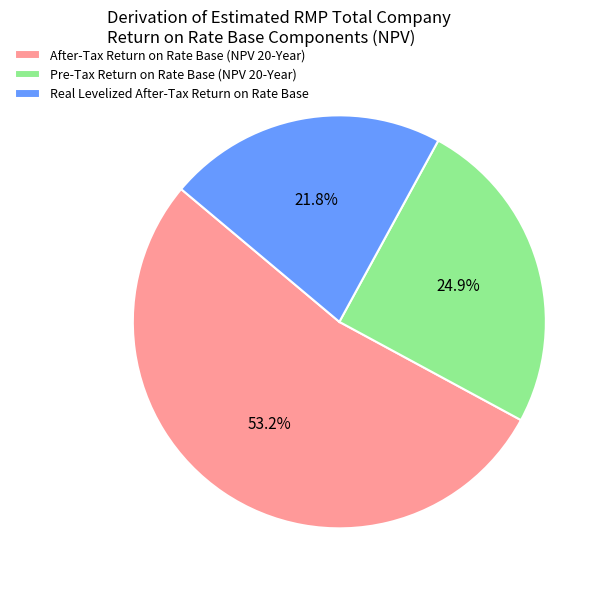

To the nearest percent, what percentage of the pie is Real Levelized After-Tax Return on Rate Base?

22%